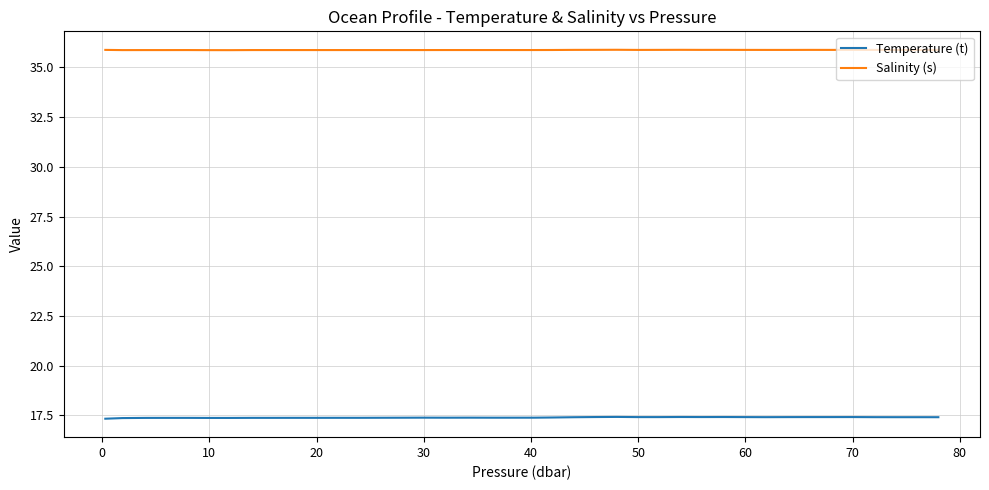

Which series has the largest total across all categories?

Salinity (s)